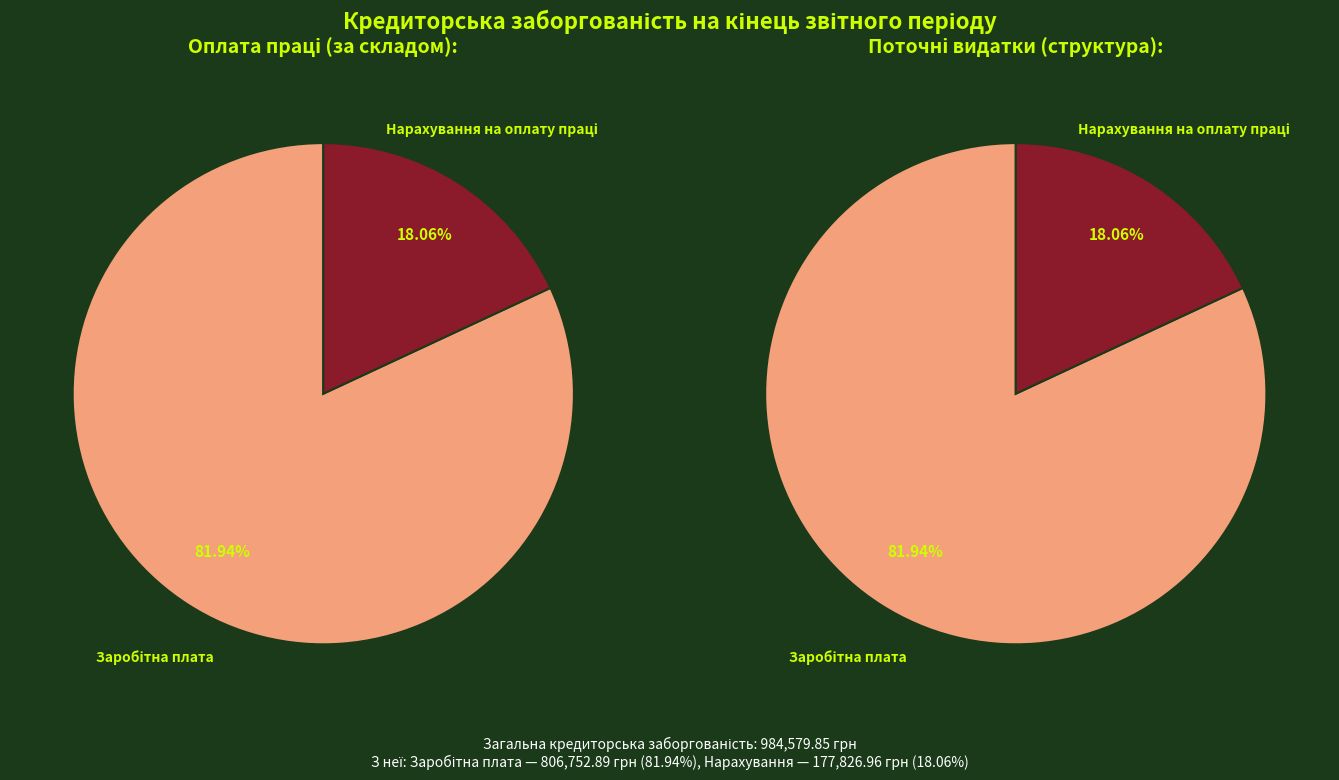

Which has a higher value, Оплата праці or Нарахування на оплату праці?

Оплата праці